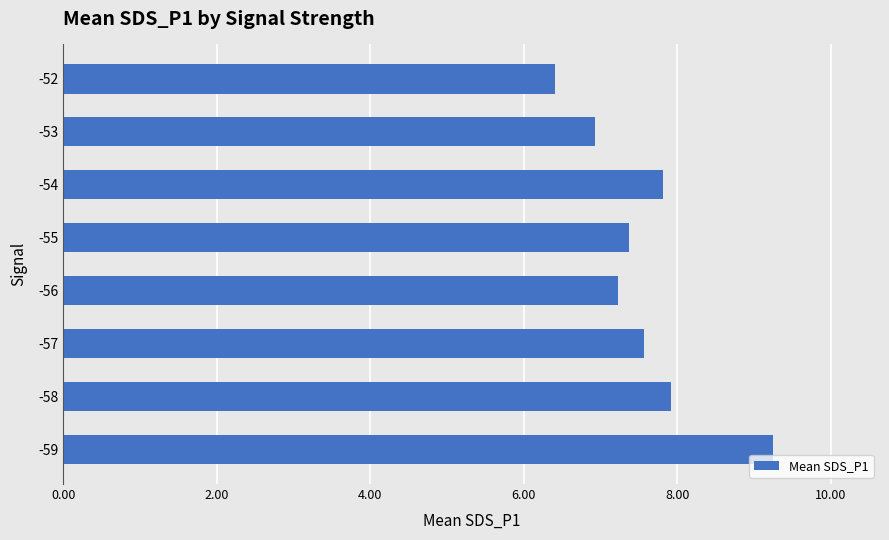

How many bars are there in total?

8